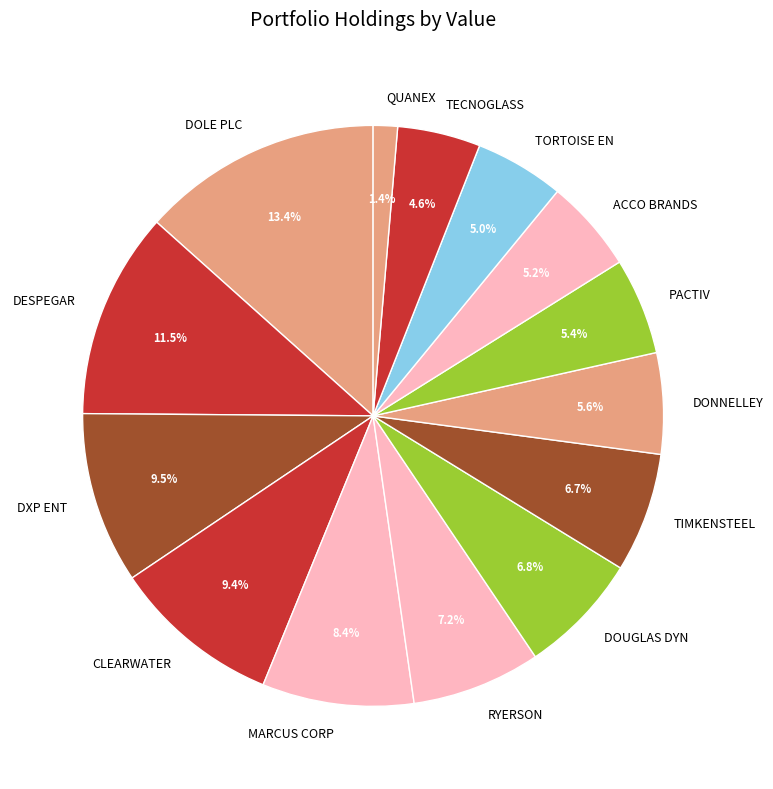

Which category has the biggest portion of the pie?

DOLE PLC